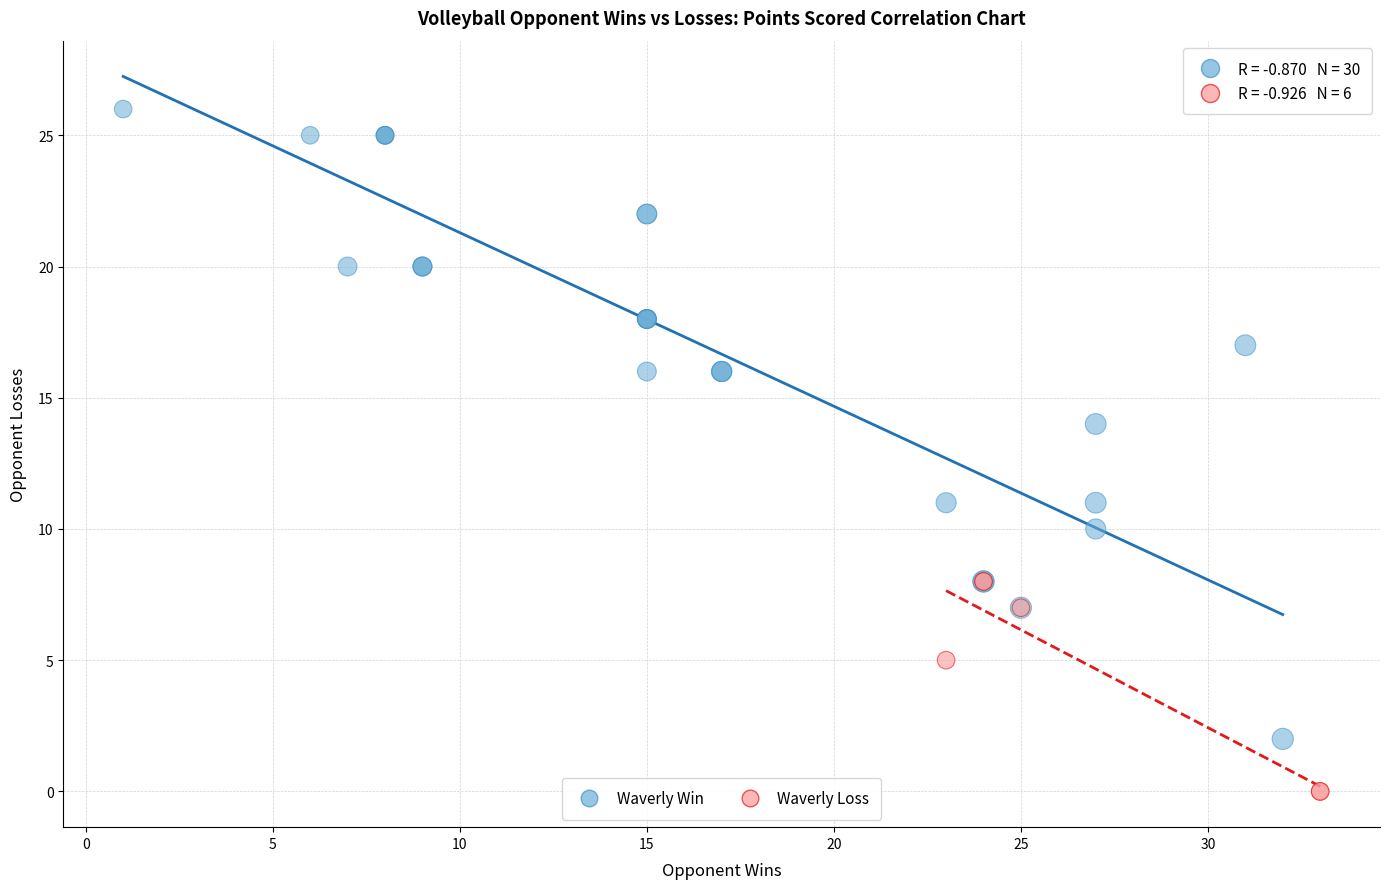

Which series contains the lowest Y value?

Waverly Loss